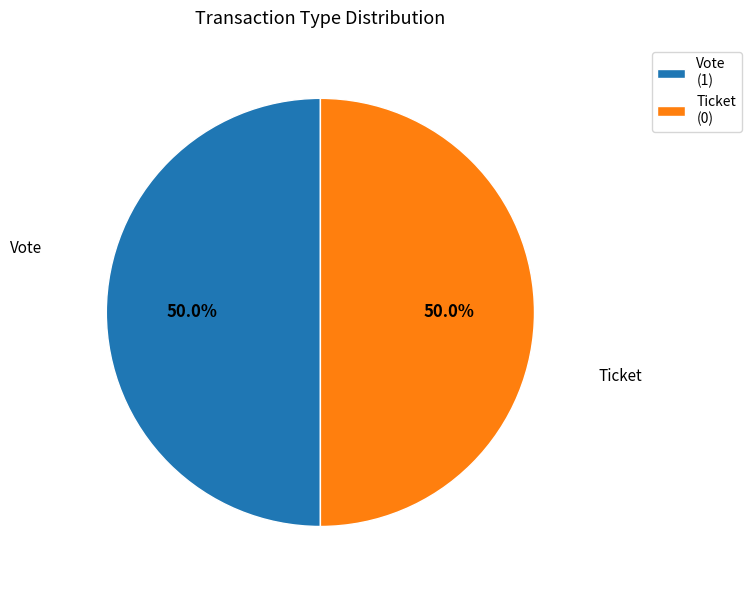

Approximately how many times larger is the value at Vote (1) compared to Ticket (0)?

1.0